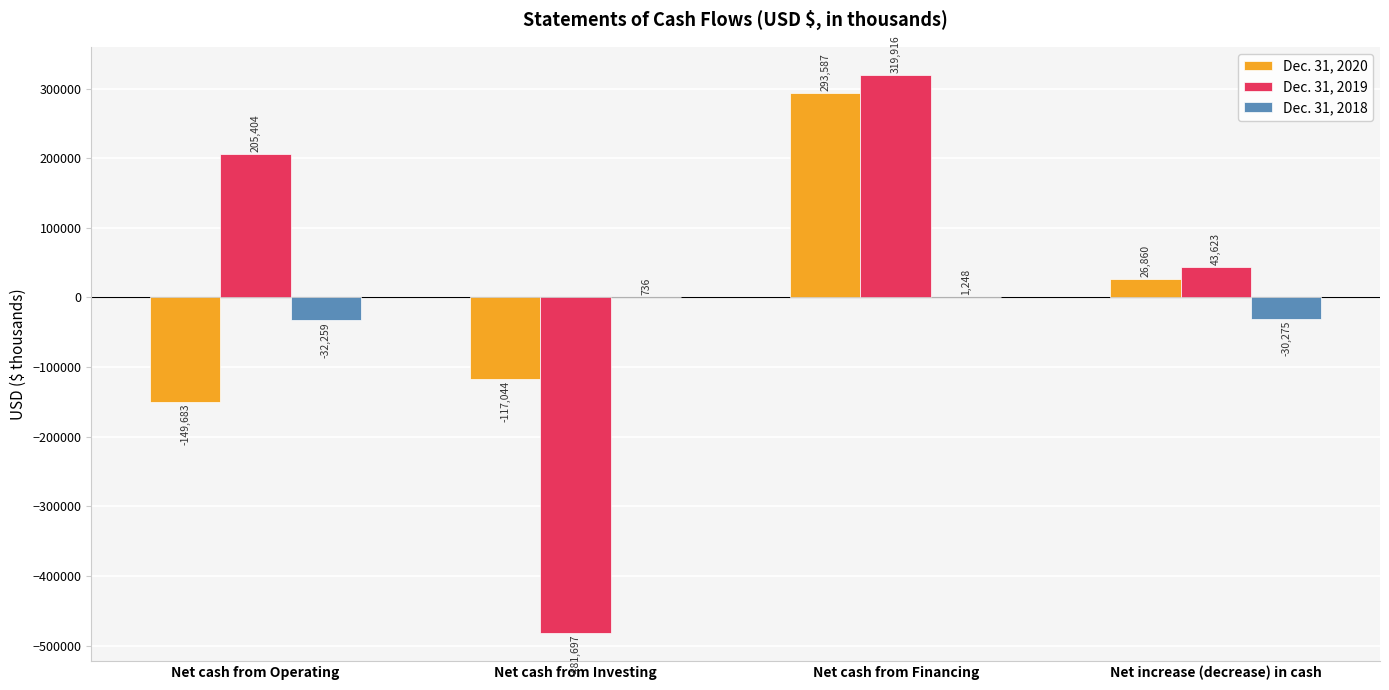

Is the value of Dec. 31, 2018 at Net cash from Investing greater than the value of Dec. 31, 2020 at Net cash from Investing?

Yes